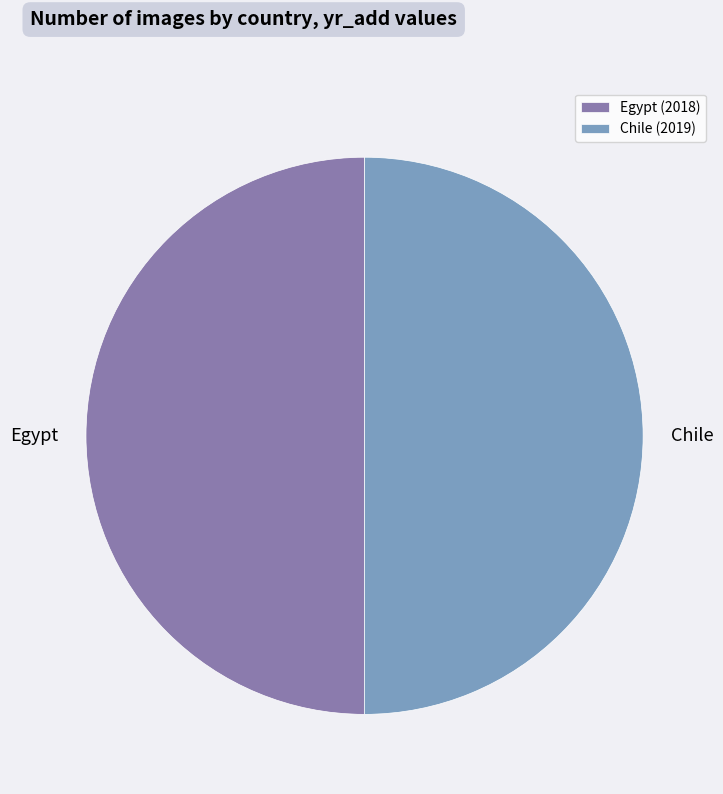

Count the number of slices in the pie.

2